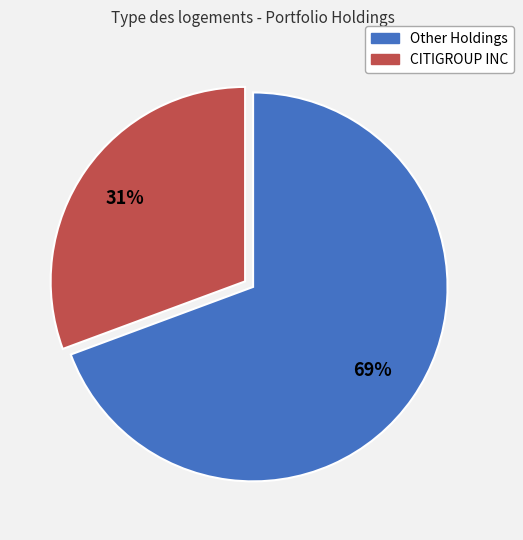

Is there a majority slice in this chart?

Yes